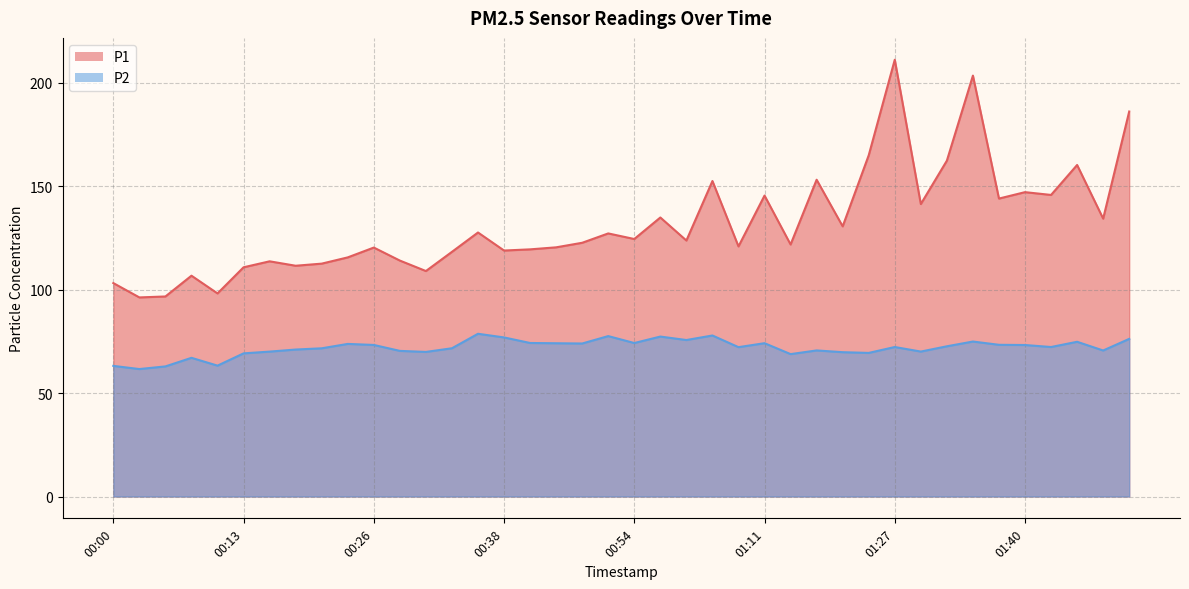

Reading left to right, list all the values displayed in this chart.

P1: 103.2	96.2	96.7	106.7	98.2	110.8	113.7	111.5	112.5	115.6	120.3	114.0	109.0	118.2	127.6	118.9	119.5	120.4	122.6	127.2	124.5	134.8	123.7	152.5	120.9	145.4	121.8	153.1	130.6	164.9	211.1	141.3	162.3	203.4	144.0	147.1	145.8	160.2	134.3	186.1
P2: 63.1	61.6	62.9	67.0	63.2	69.2	70.0	71.0	71.6	73.8	73.2	70.4	69.9	71.7	78.7	76.9	74.2	74.1	74.0	77.5	74.2	77.3	75.6	77.8	72.2	74.1	68.8	70.6	69.8	69.4	72.2	70.0	72.6	74.9	73.3	73.2	72.2	74.8	70.6	76.2